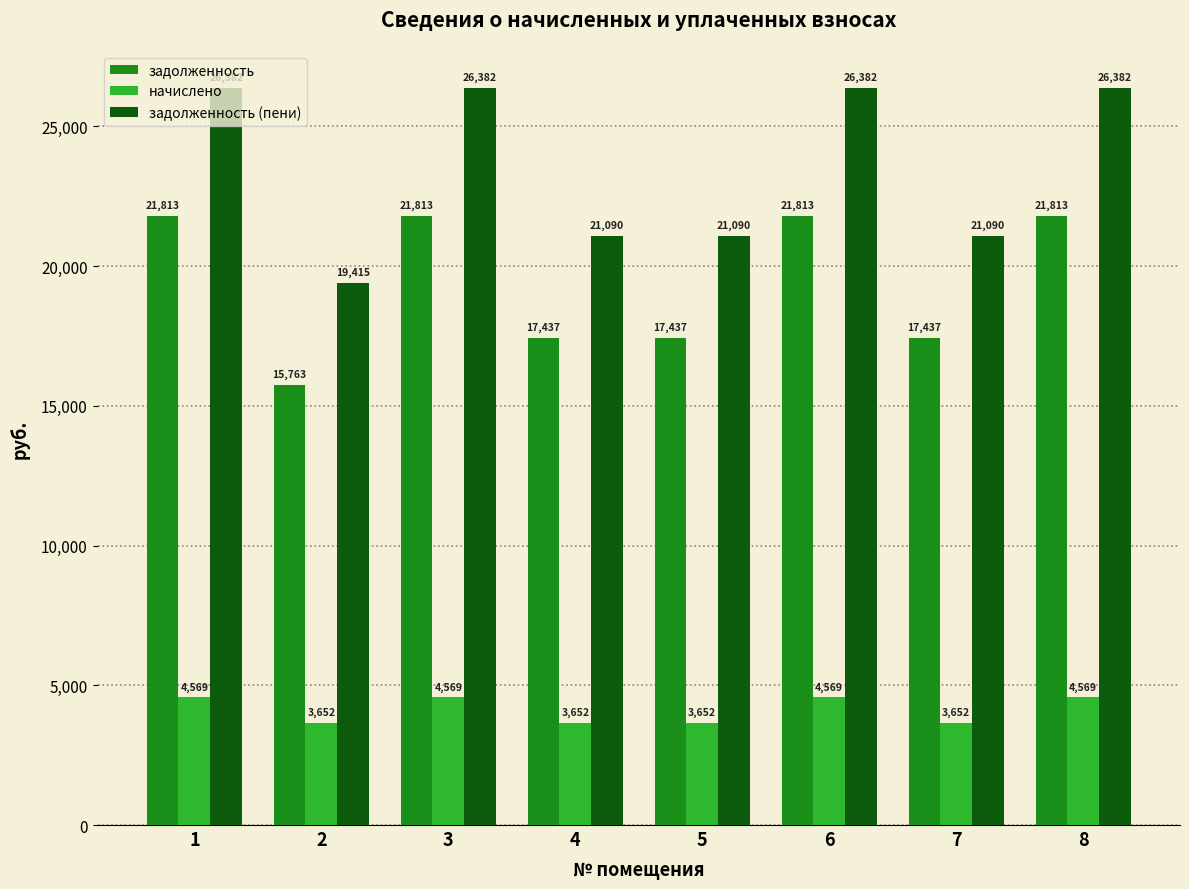

Does the chart contain any negative values?

No